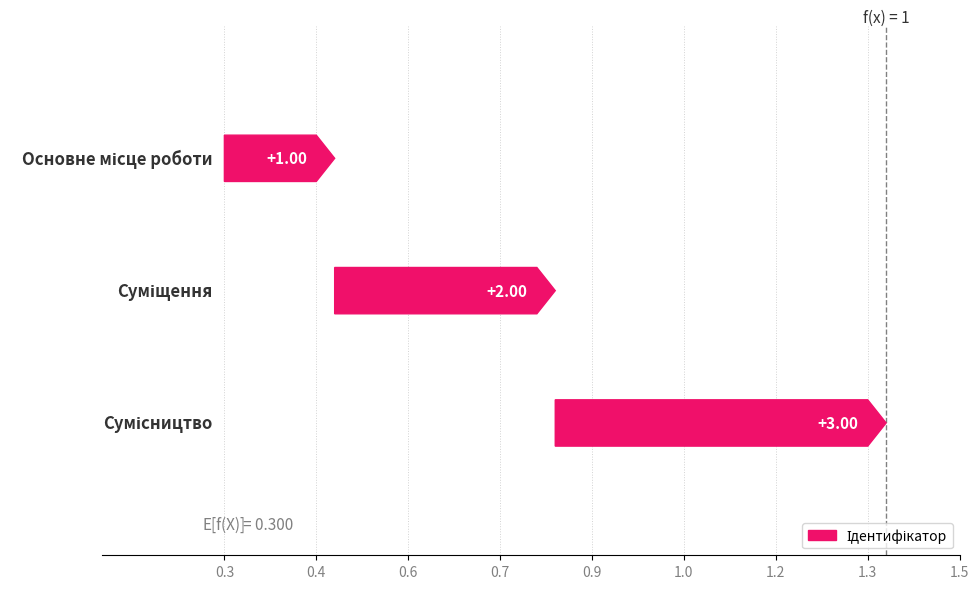

Reading left to right, list all the values displayed in this chart.

Основне місце роботи=1	Суміщення=2	Сумісництво=3